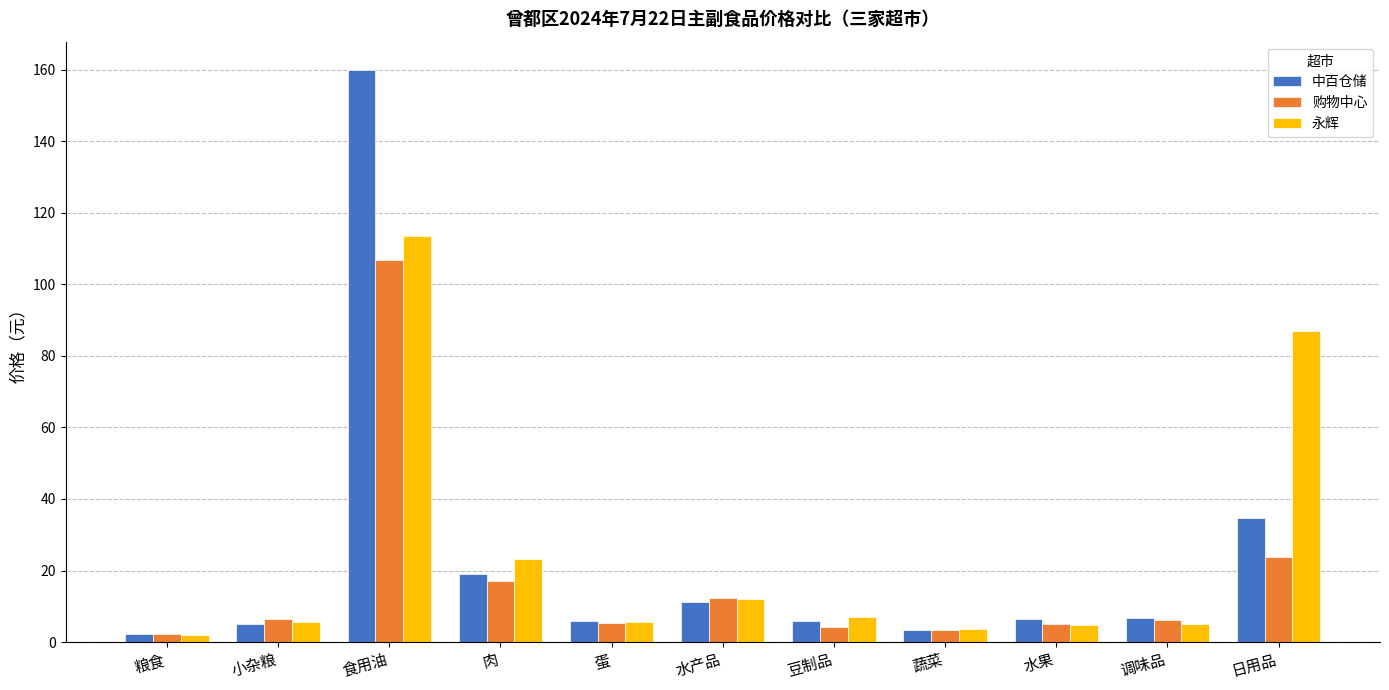

Count the number of categories in the chart.

11